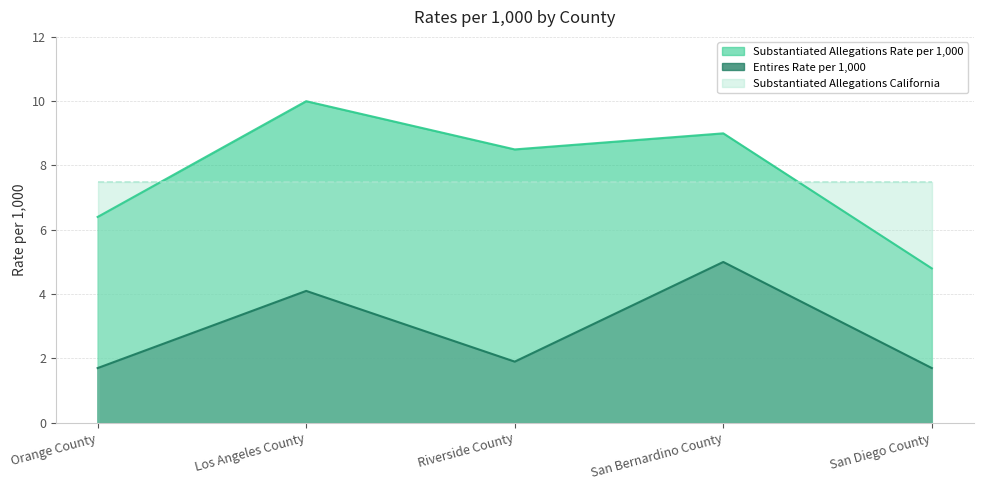

What is the maximum value shown in the chart?

10.0